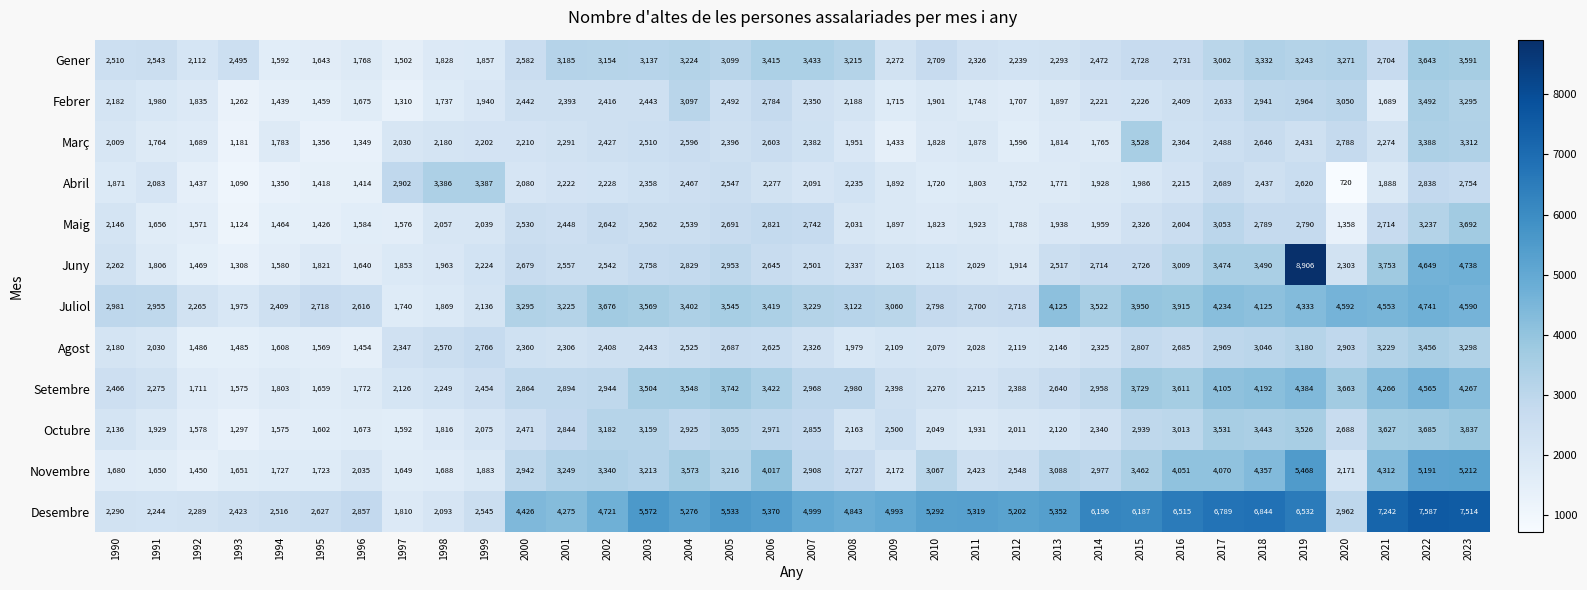

What is the average value of the Desembre series?

4683